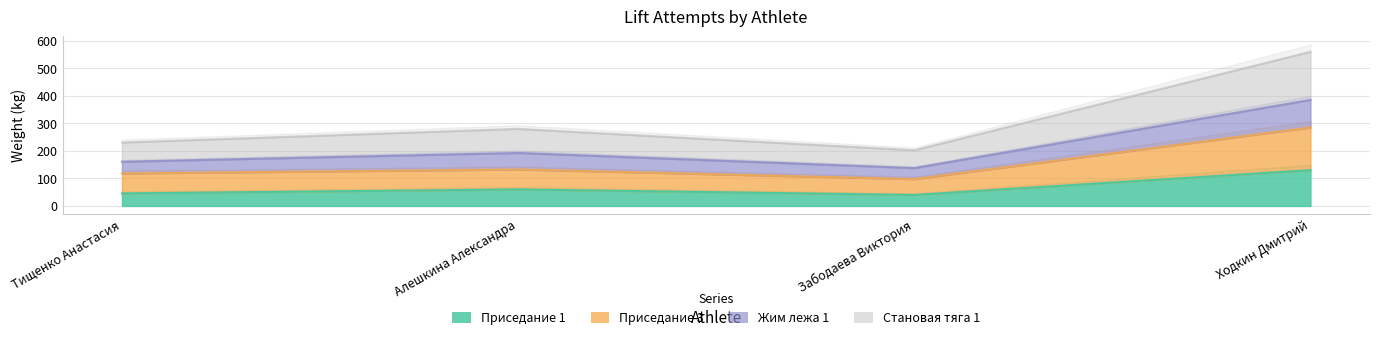

The value of Жим лежа 1 at Ходкин Дмитрий is 201.2. True or false?

False